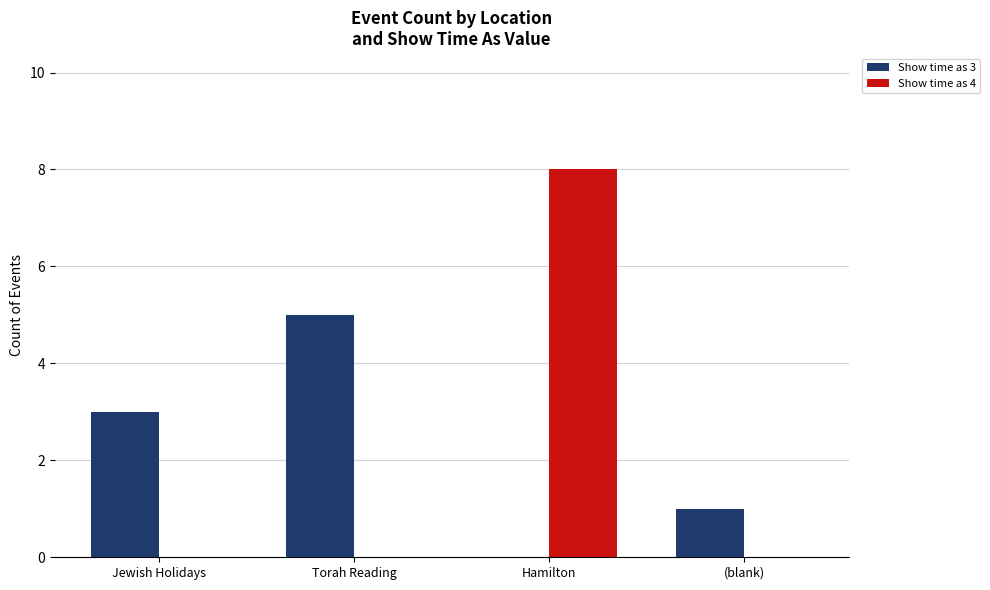

Is it true that Show time as 4 equals 0 at (blank)?

True